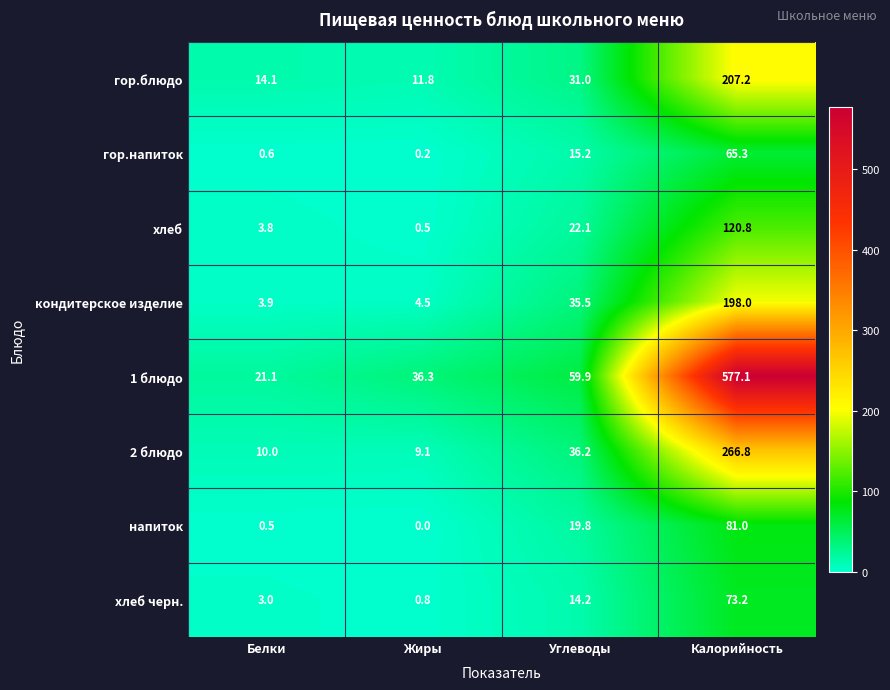

At which label is напиток closest to 40?

Углеводы